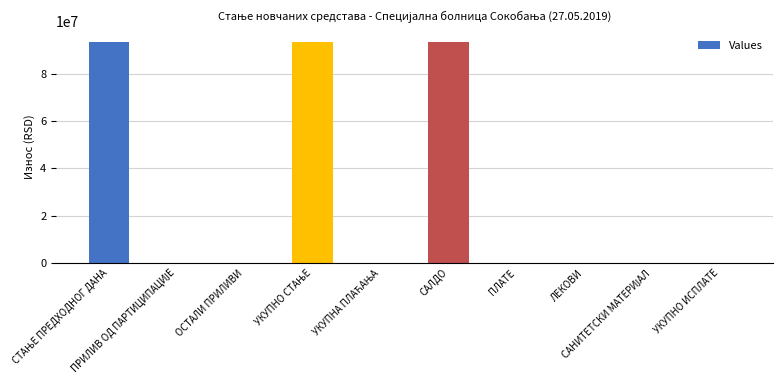

What is the sum of all values?

280486295.6